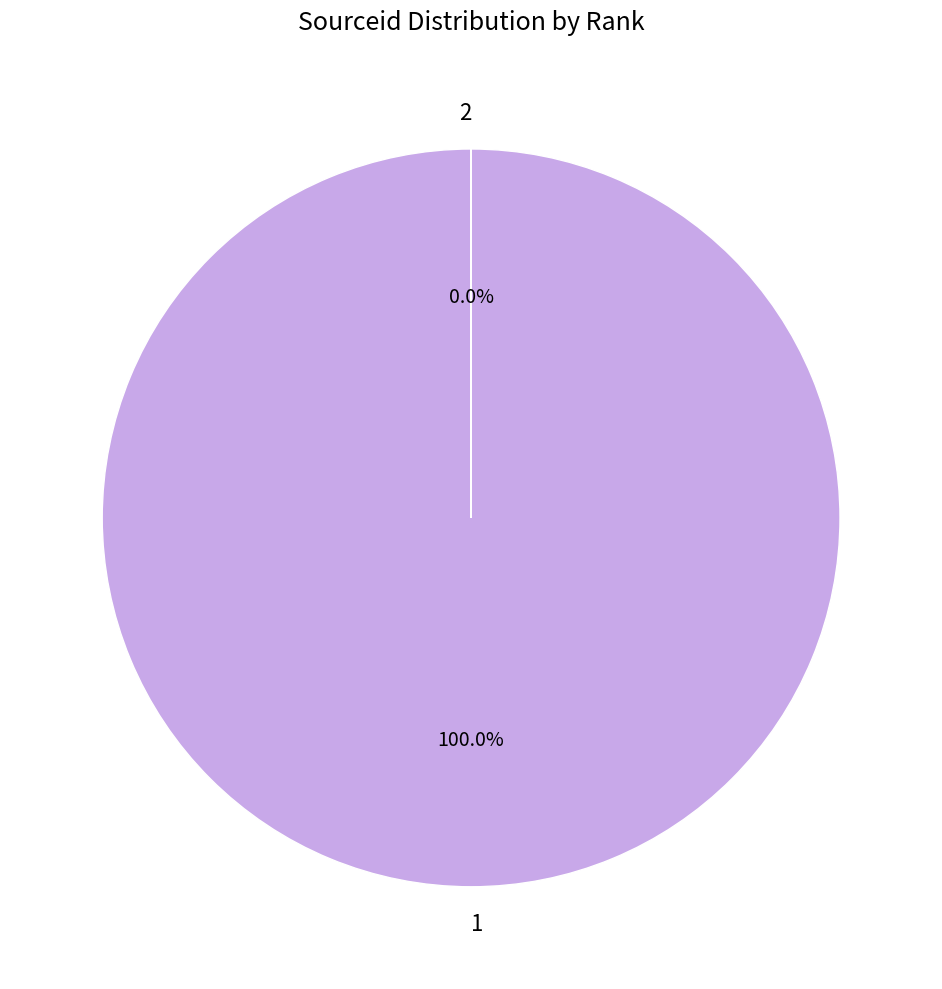

Is there a majority slice in this chart?

Yes